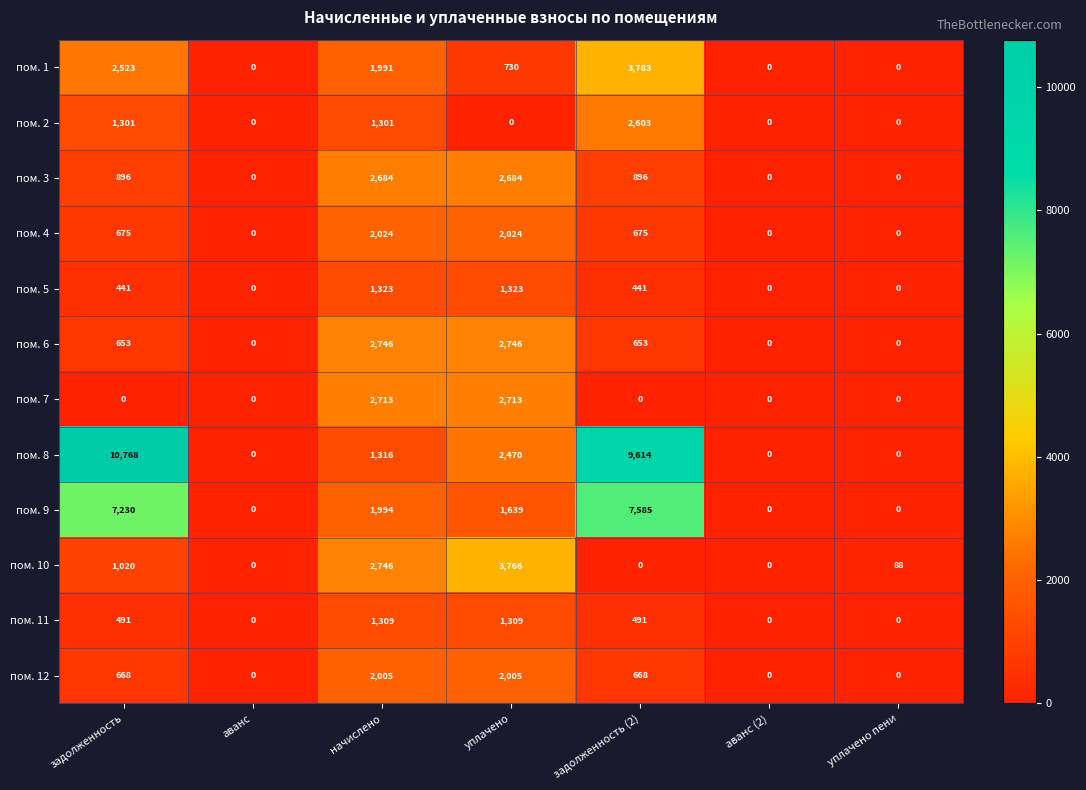

Which label corresponds to the largest value in the chart?

задолженность